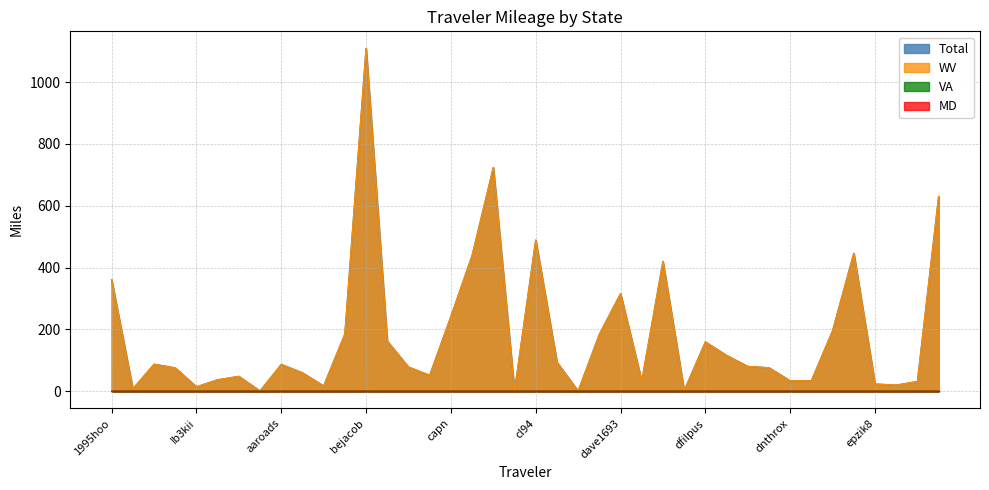

Does the chart have visible grid lines?

Yes